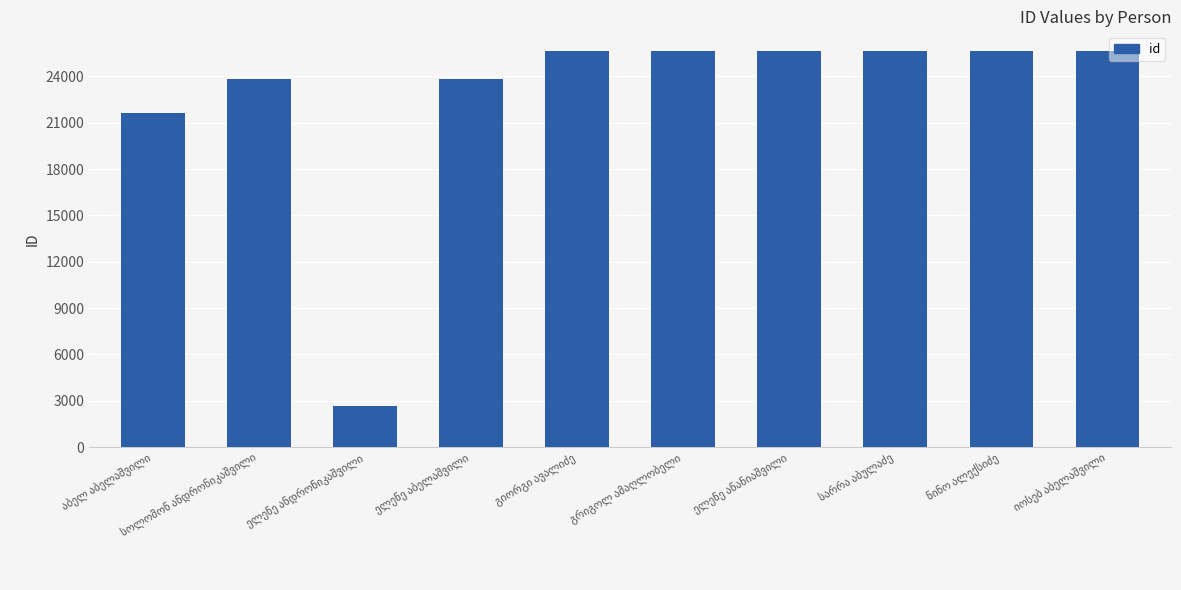

How many bars are there in total?

10